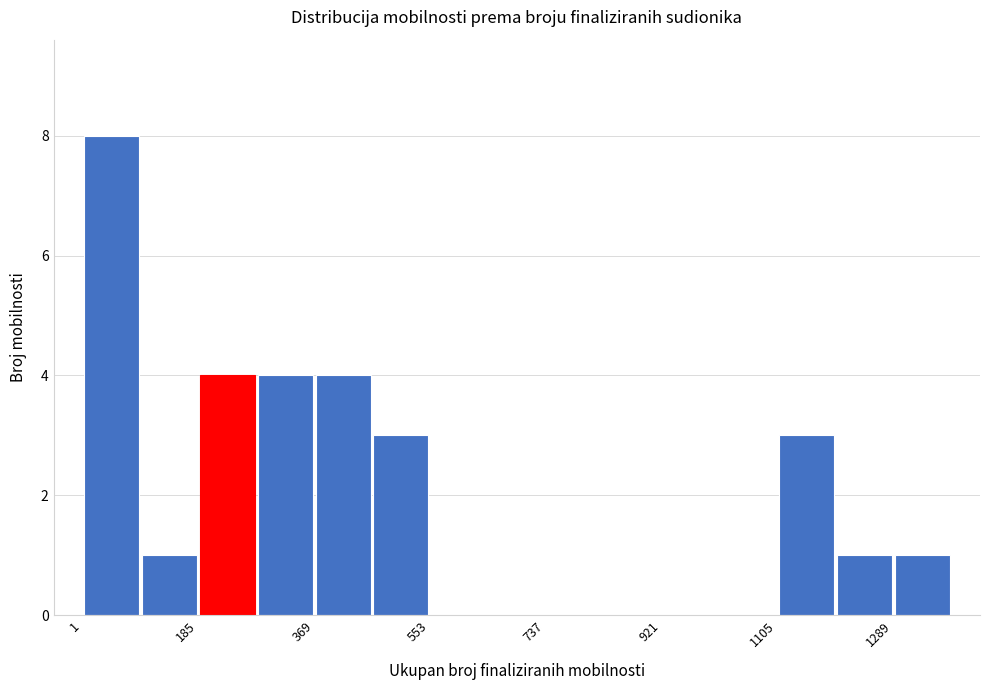

Reading left to right, transcribe this chart: for each bar, give the range it covers on the x-axis and its height. Neither the bar edges nor the heights are printed on the chart, so give them approximately, as read against the axes.

0 to 100: 8
100 to 180: 1
180 to 280: 4
280 to 360: 4
360 to 460: 4
460 to 560: 3
560 to 640: 0
640 to 740: 0
740 to 820: 0
820 to 920: 0
920 to 1020: 0
1020 to 1100: 0
1100 to 1200: 3
1200 to 1280: 1
1280 to 1380: 1